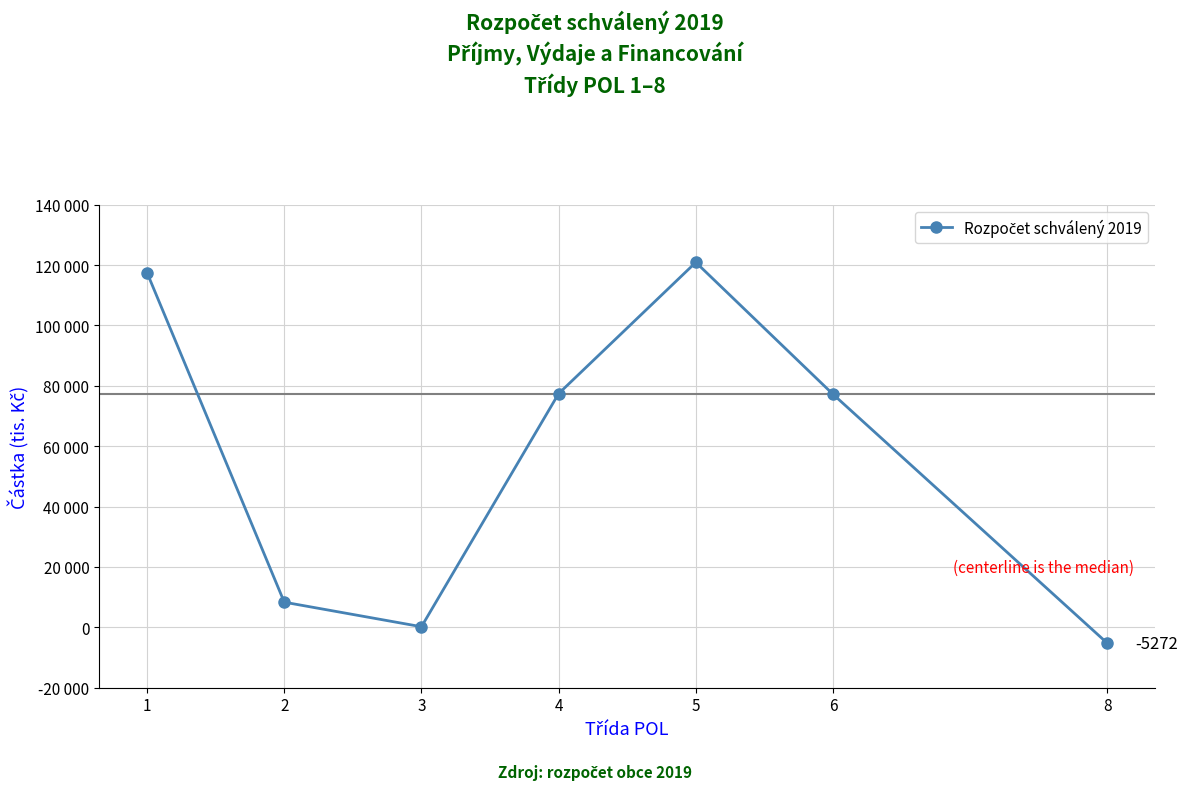

Count the number of values greater than 77200.

3